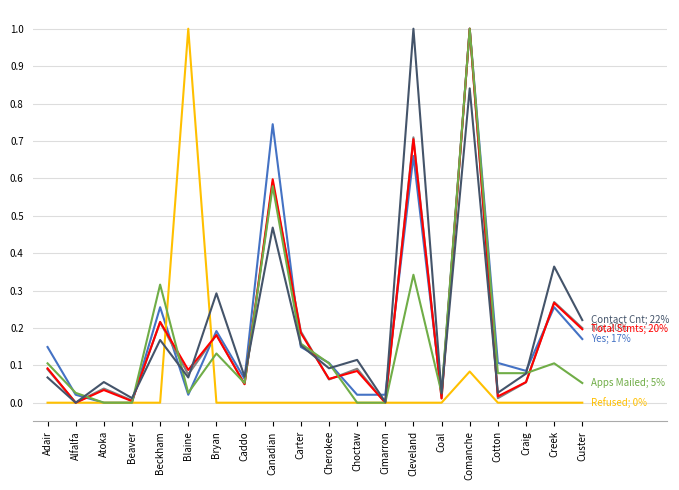

At which category is the sum across all series the highest?

Comanche